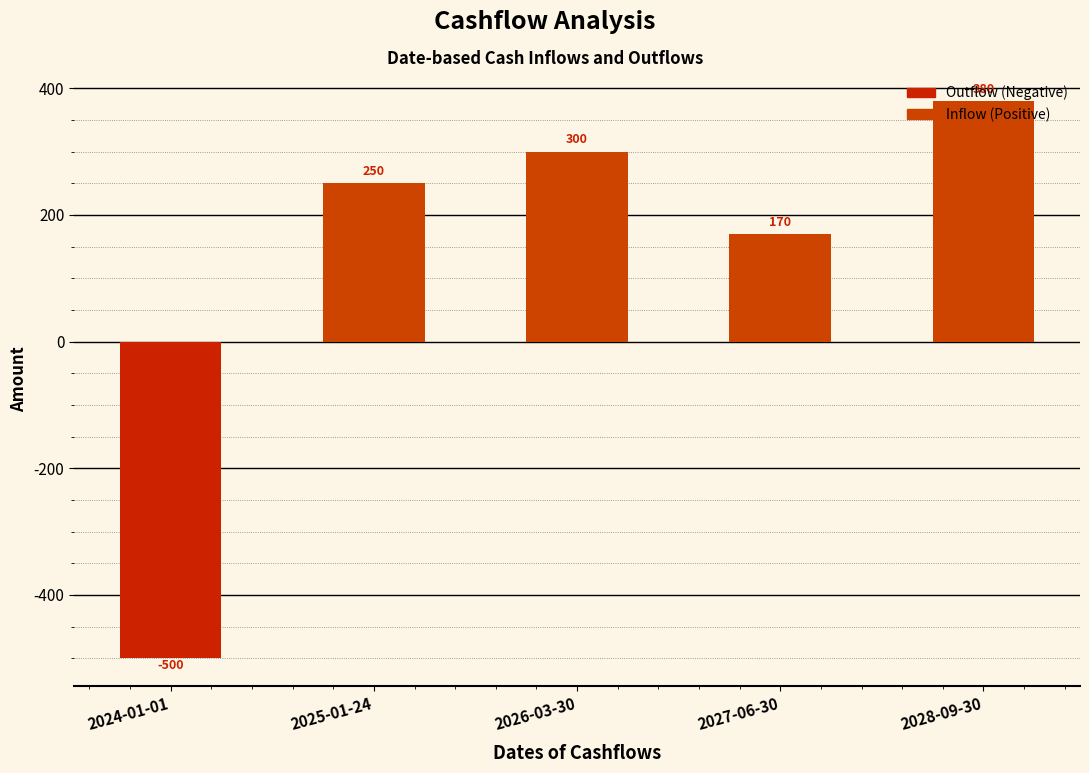

Is it true that the value at 2025-01-24 is 250?

True